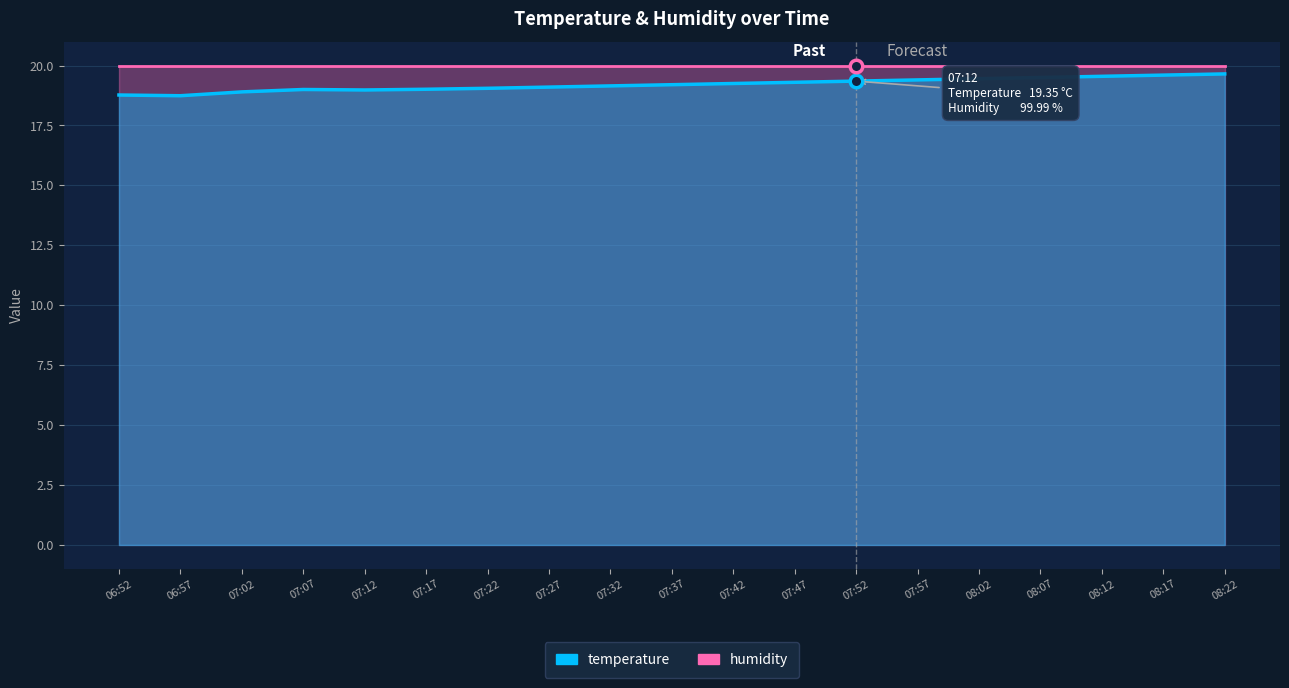

True or false: there are more than 1 points higher than both neighbors.

False